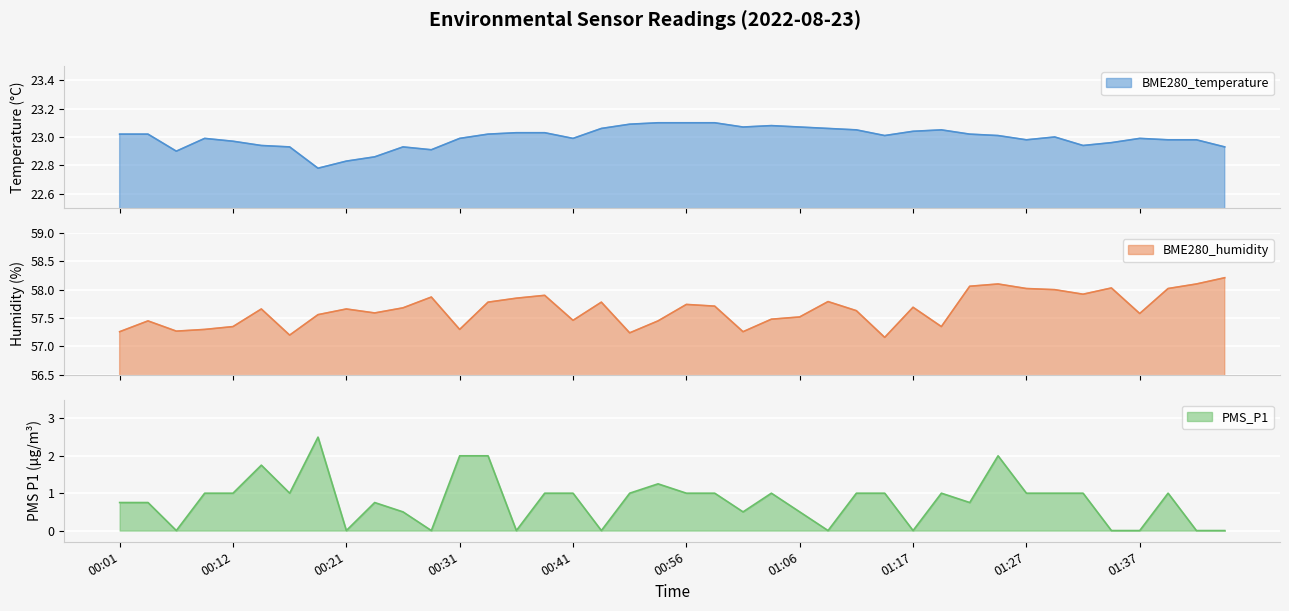

What are all the series names shown in the legend?

BME280_temperature, BME280_humidity, PMS_P1